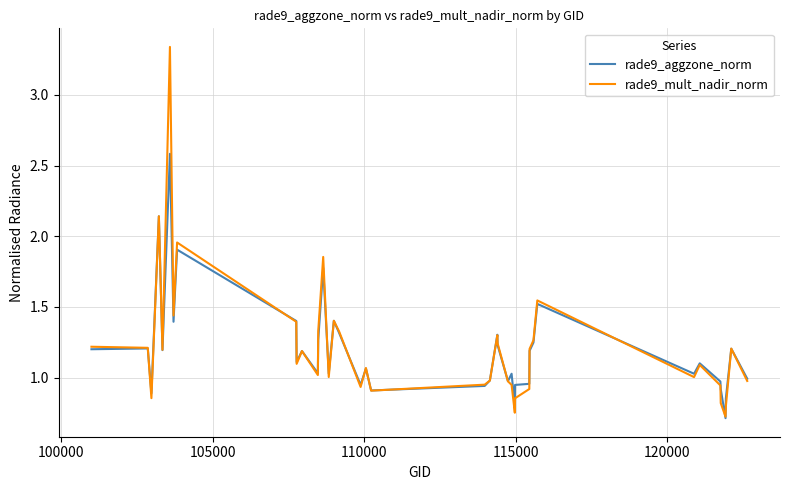

List the series in order of their peak value, highest first.

rade9_mult_nadir_norm, rade9_aggzone_norm